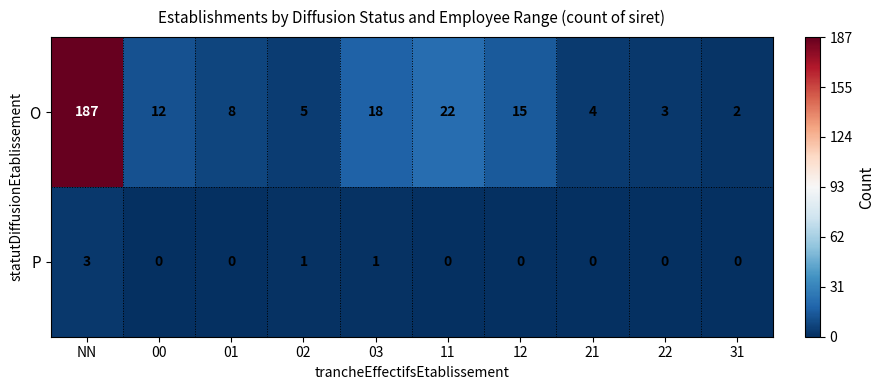

Is it true that O equals 4 at 00?

False